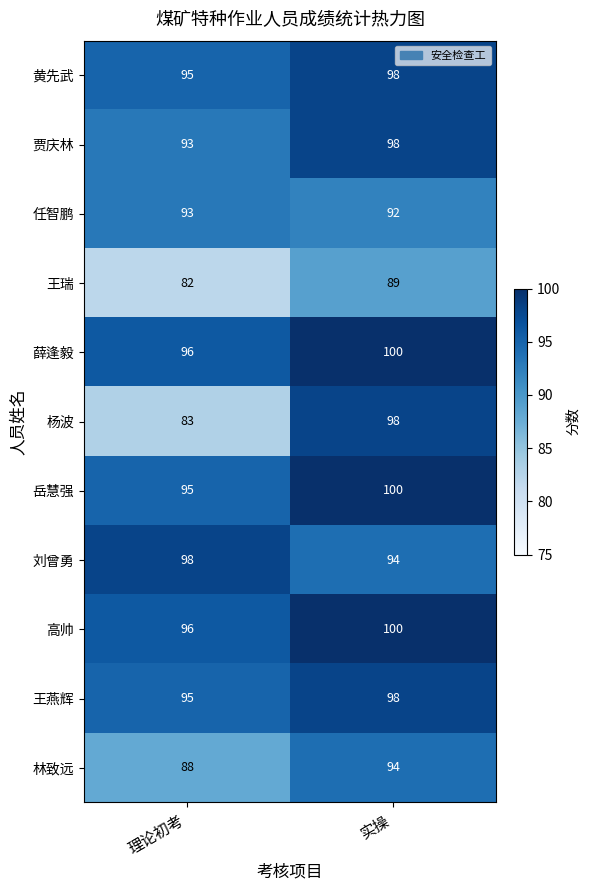

Which series has the largest range (max minus min)?

杨波